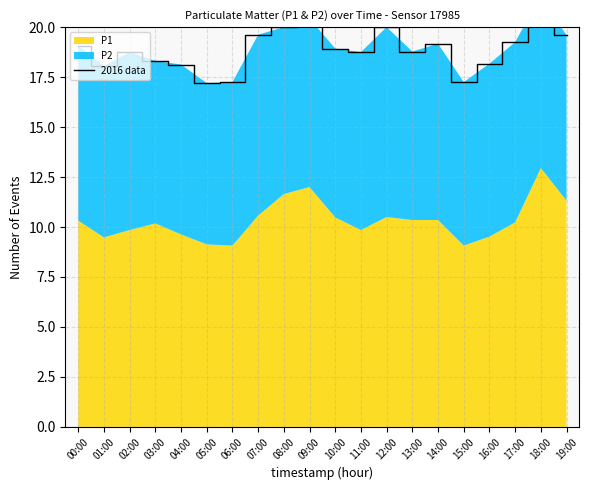

Reading left to right, extract all data points from this chart.

00:00=19.1	01:00=18.1	02:00=18.8	03:00=18.3	04:00=18.1	05:00=17.2	06:00=17.2	07:00=19.6	08:00=20.0	09:00=20.4	10:00=18.9	11:00=18.8	12:00=20.0	13:00=18.8	14:00=19.2	15:00=17.2	16:00=18.2	17:00=19.2	18:00=21.6	19:00=19.6